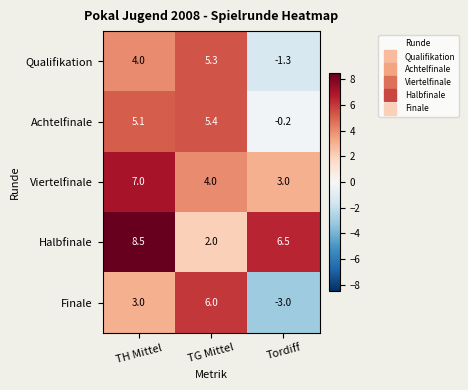

Which series has the largest total across all categories?

Halbfinale